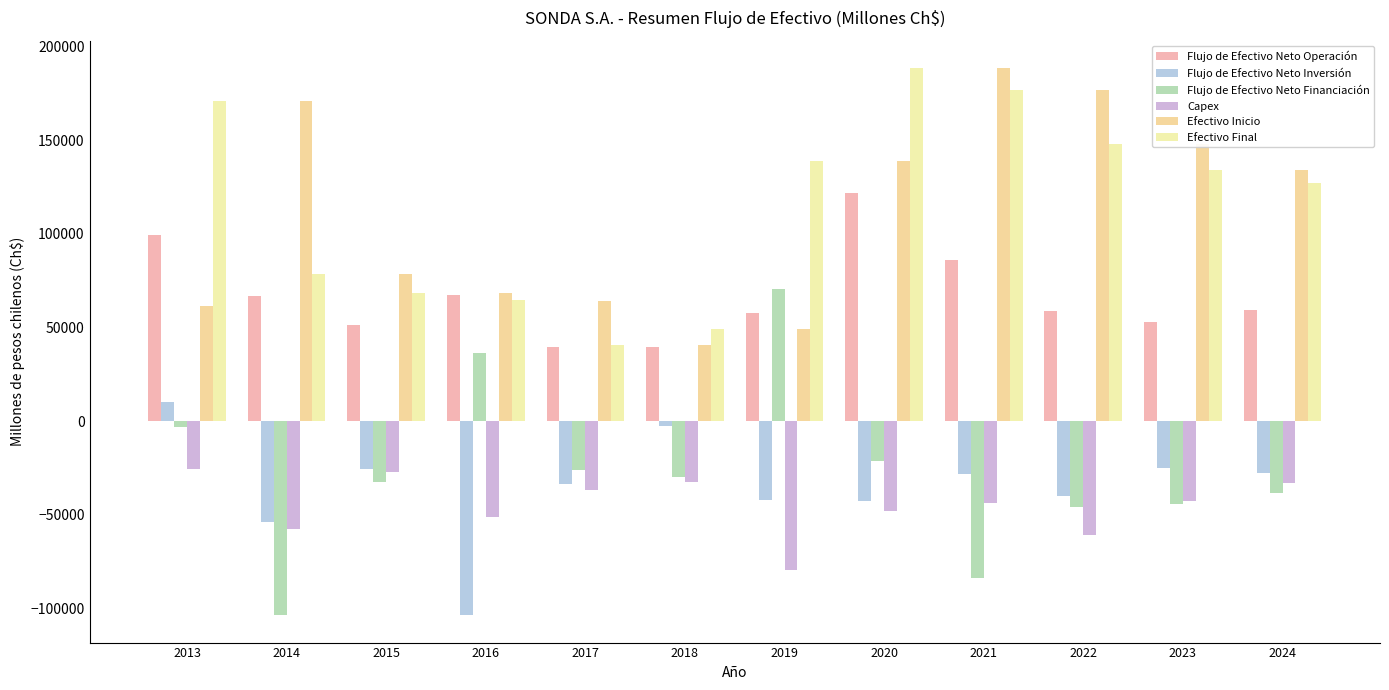

What is the value of the Flujo de Efectivo Neto Operación bar at the 7th from the left?

57808.8